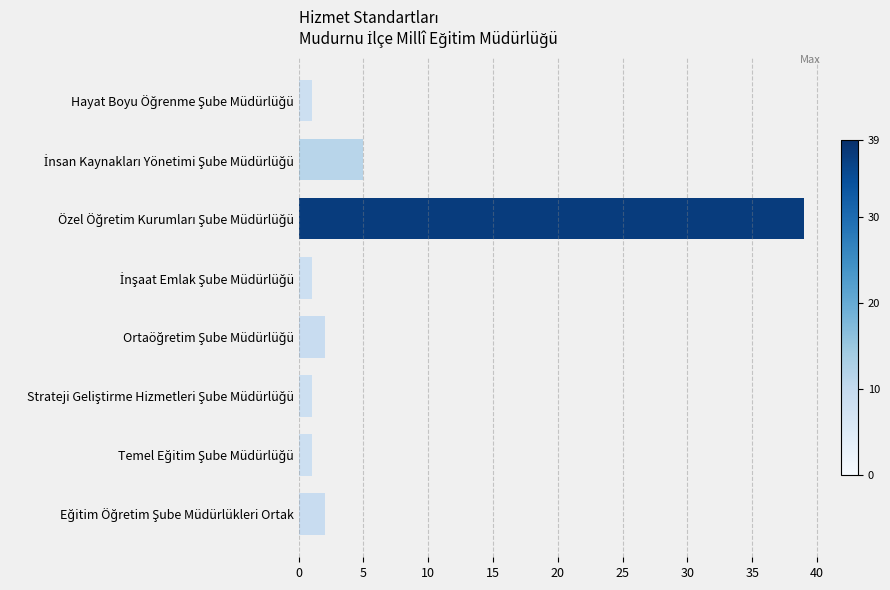

Does the chart contain stacked bars?

No